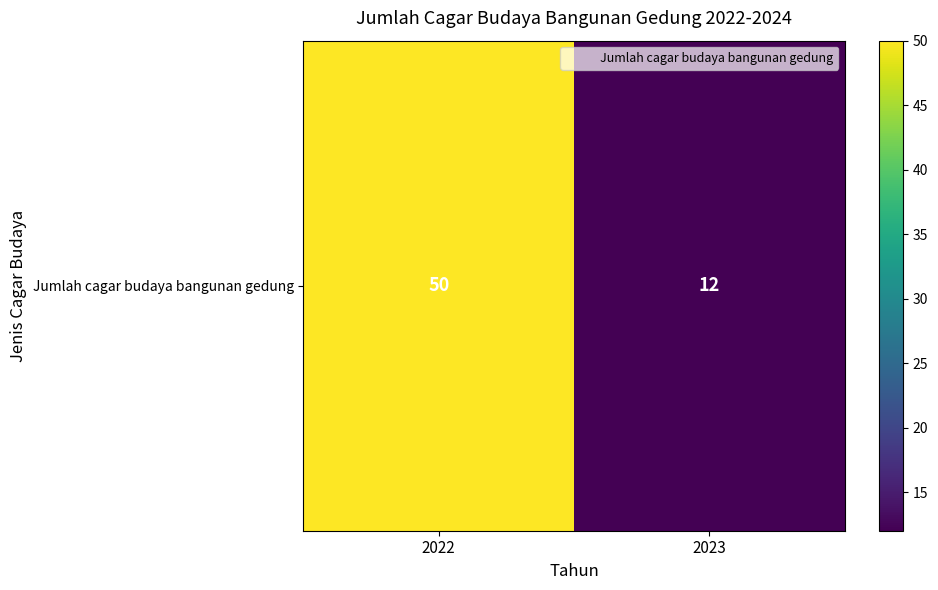

The value at 2023 is 12. True or false?

True